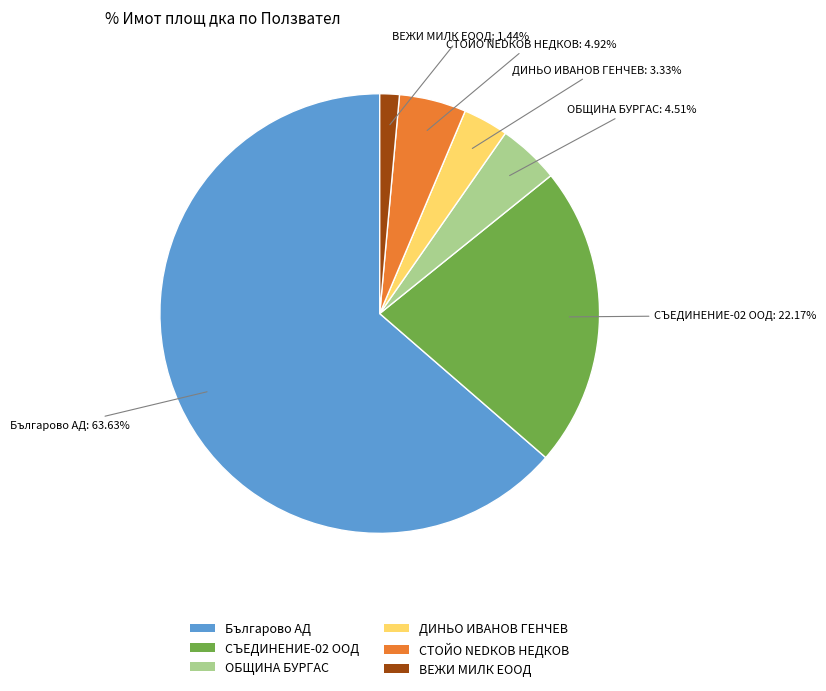

Is there any slice that represents more than half of the pie?

Yes